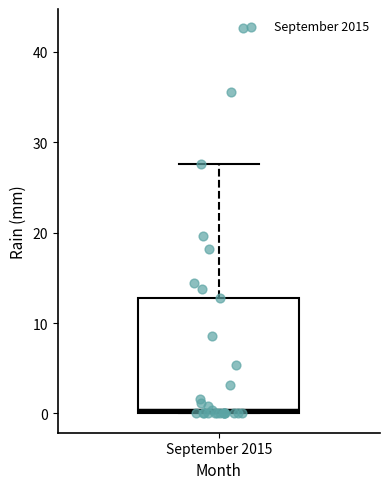

Where does the upper whisker of the box for September 2015 end on the y-axis? The values are not printed on the chart, so give them approximately, as read against the axis.

28